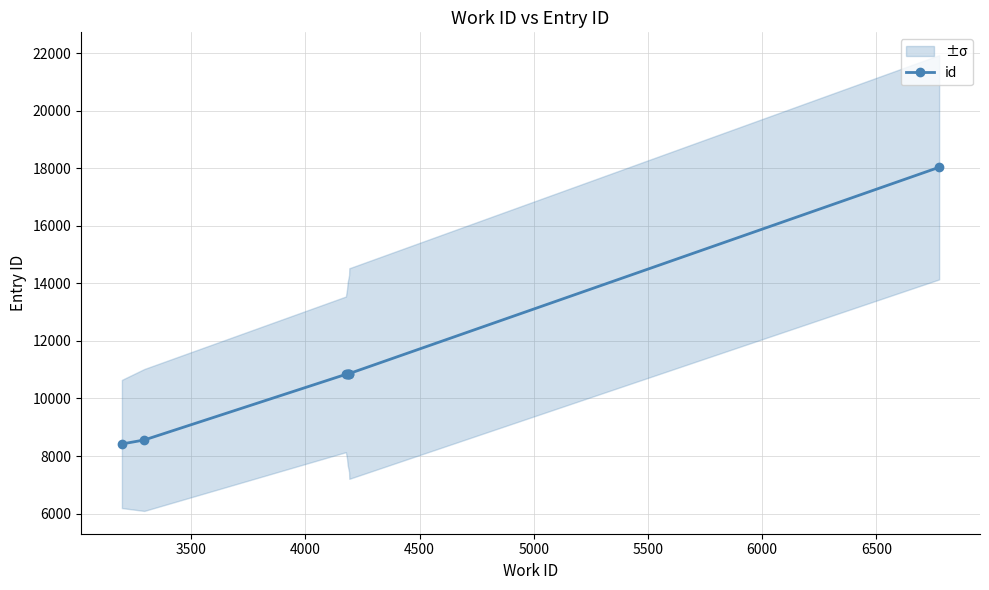

What is the sum of all values?

89283